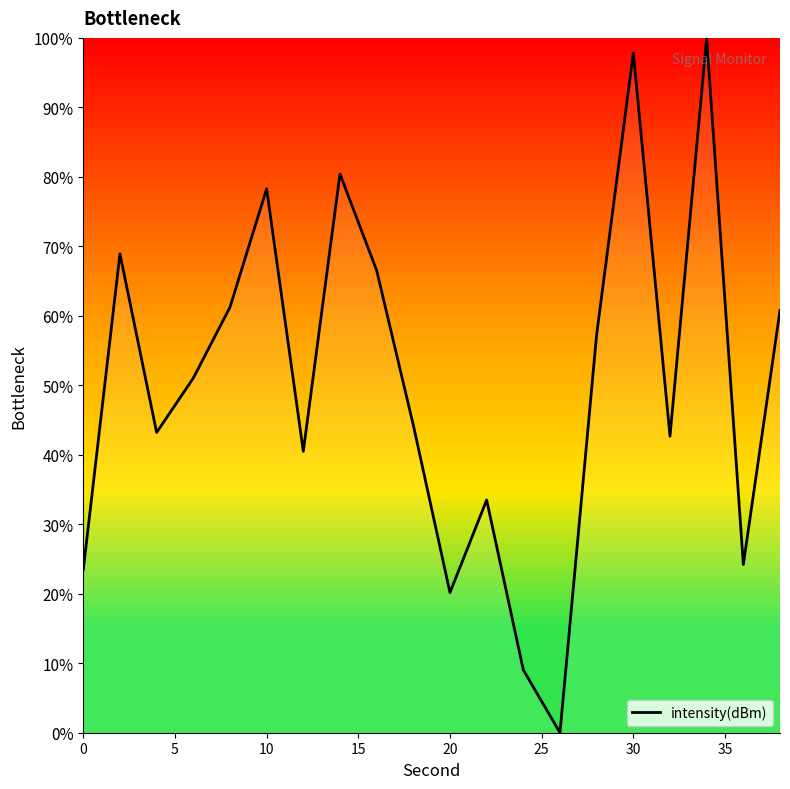

Is this an area chart (filled region under the line)?

No